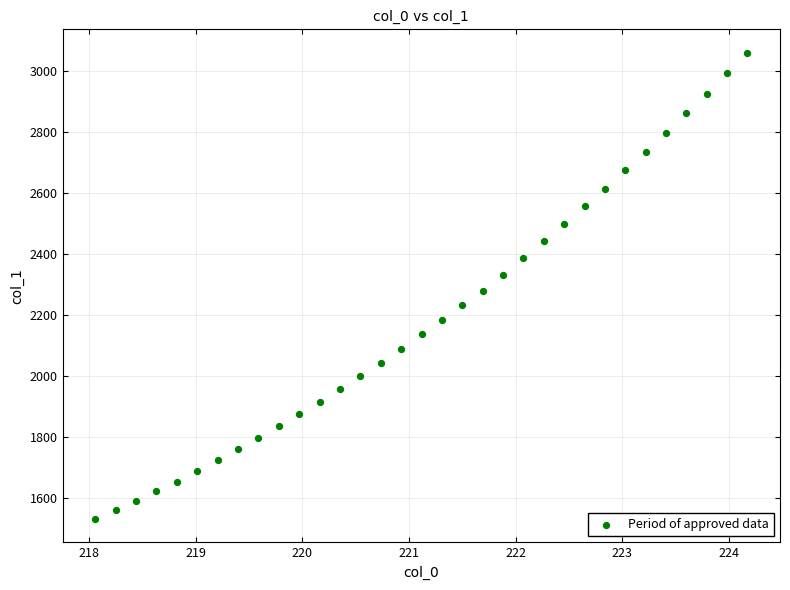

What is the range of X values (max minus min)?

6.1